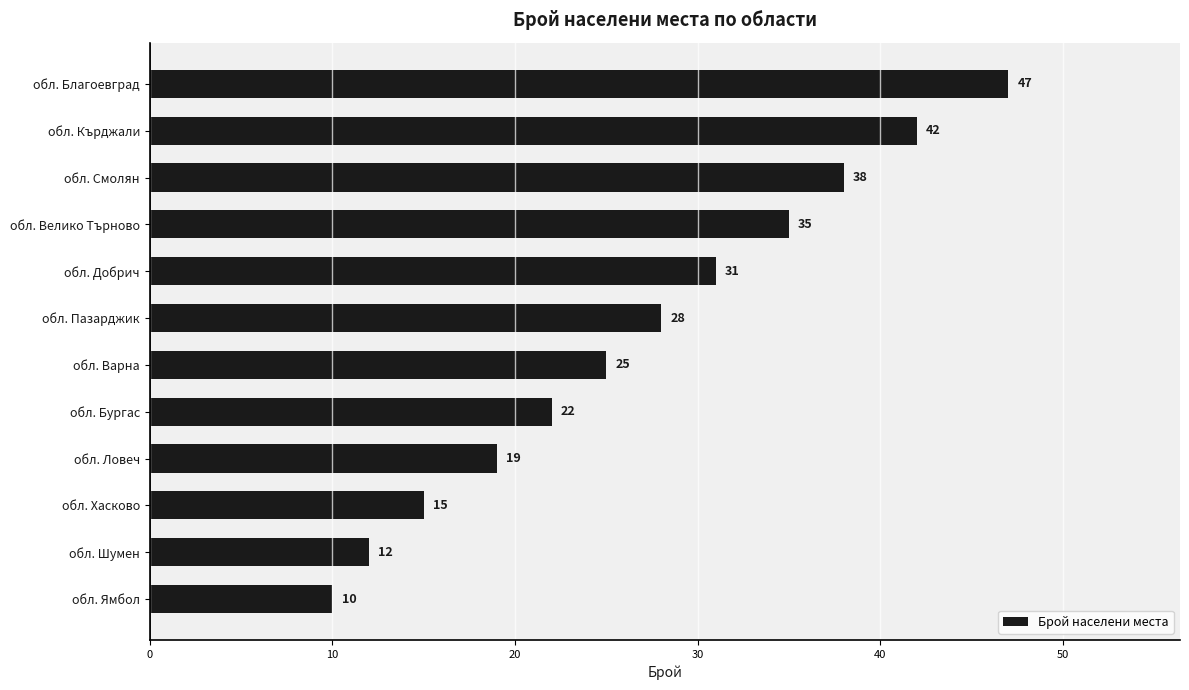

Rank the categories by value from lowest to highest.

обл. Ямбол, обл. Шумен, обл. Хасково, обл. Ловеч, обл. Бургас, обл. Варна, обл. Пазарджик, обл. Добрич, обл. Велико Търново, обл. Смолян, обл. Кърджали, обл. Благоевград